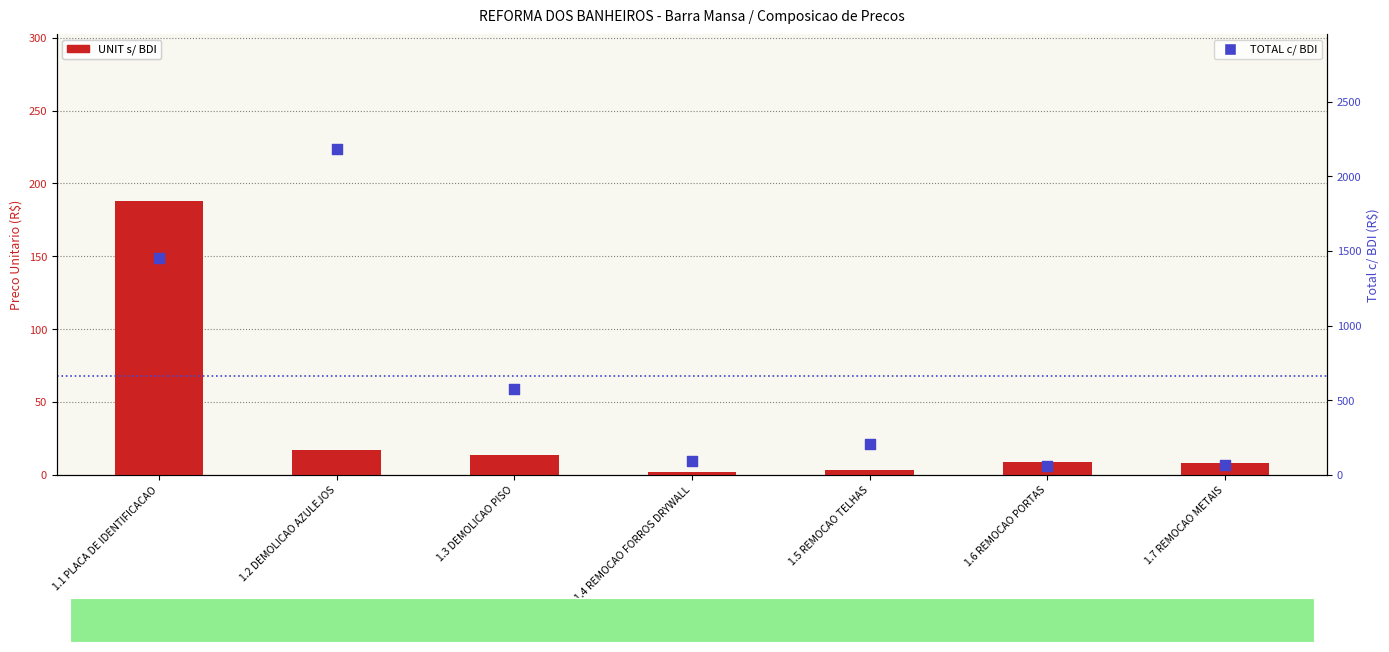

What are all the series names shown in the legend?

UNIT s/ BDI, TOTAL c/ BDI